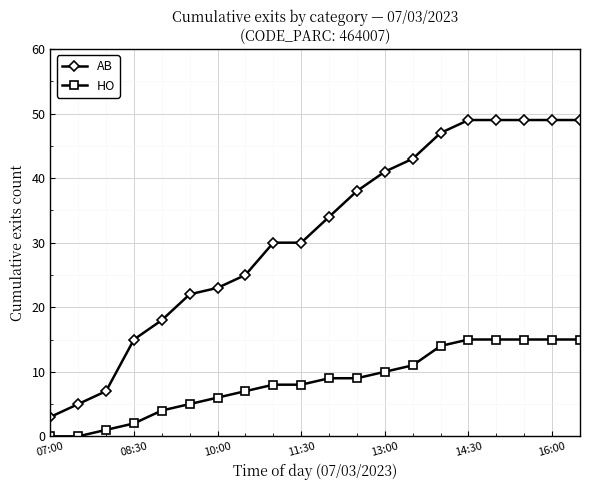

What is the average value of the AB series?

31